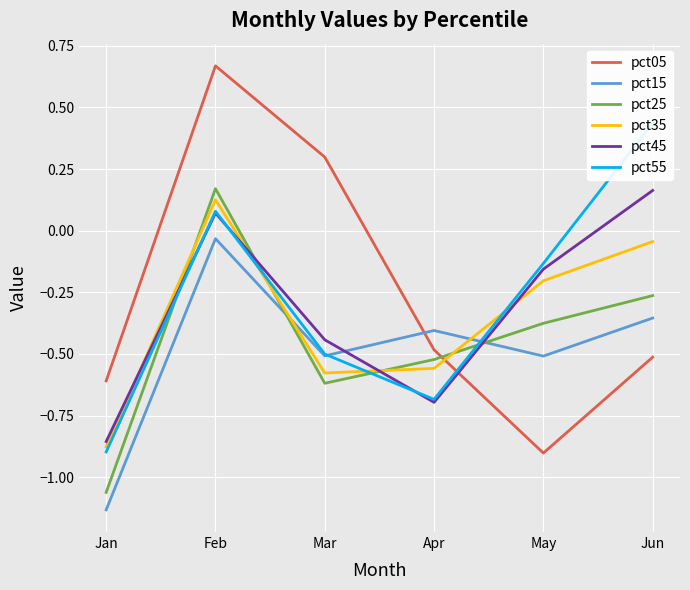

True or false: pct35 has a value of -0.6 at Mar.

True